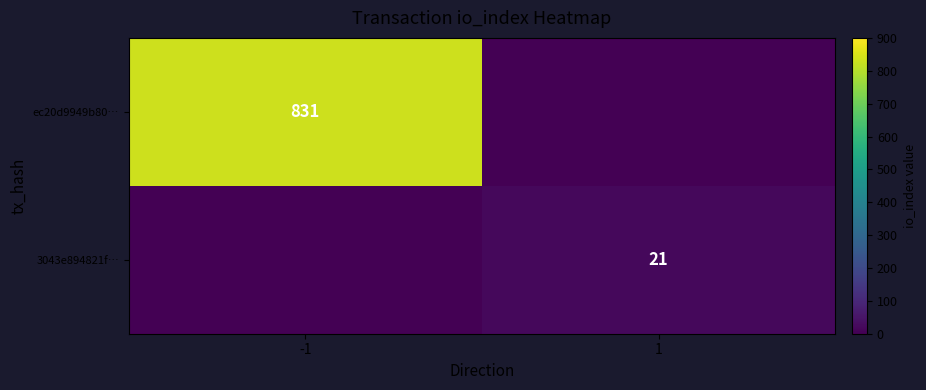

What is the total value across all series at 1?

21